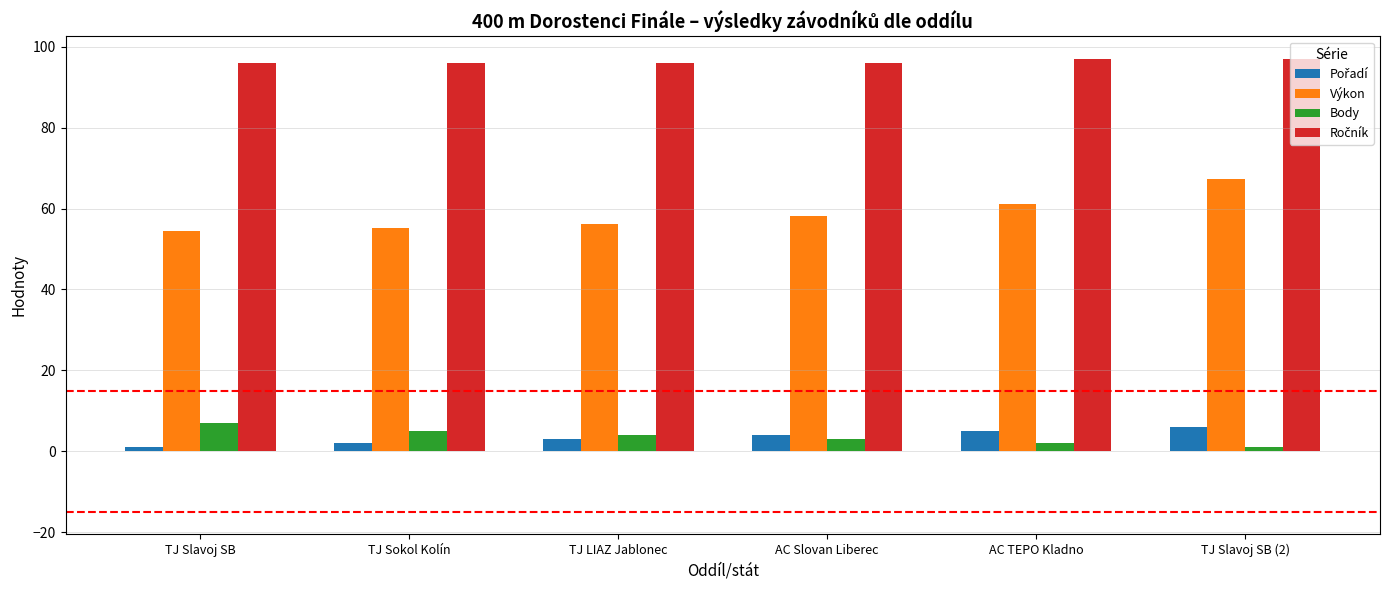

How many values in the Body series are below 4?

3